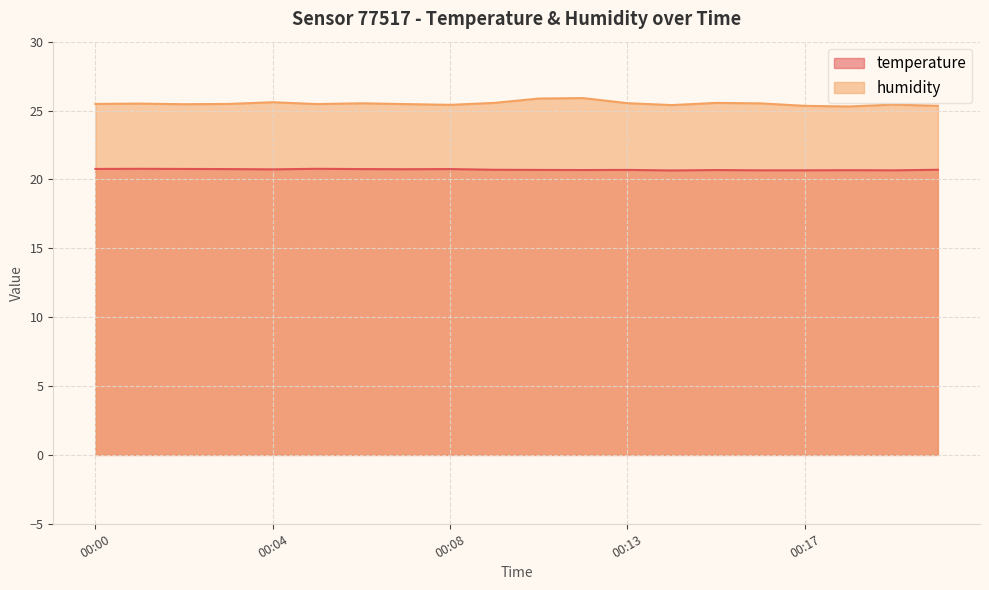

Rank the series by their average value, from lowest to highest.

temperature, humidity